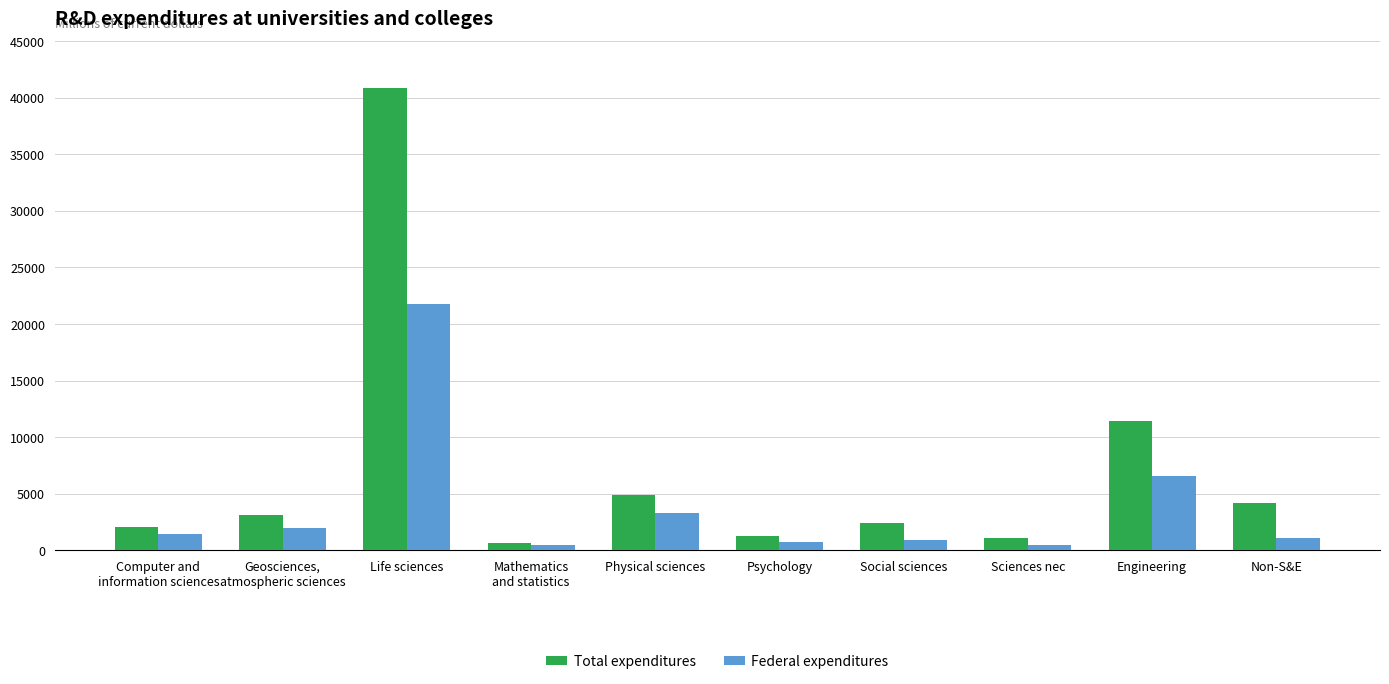

What is the average value of the Total expenditures series?

7184